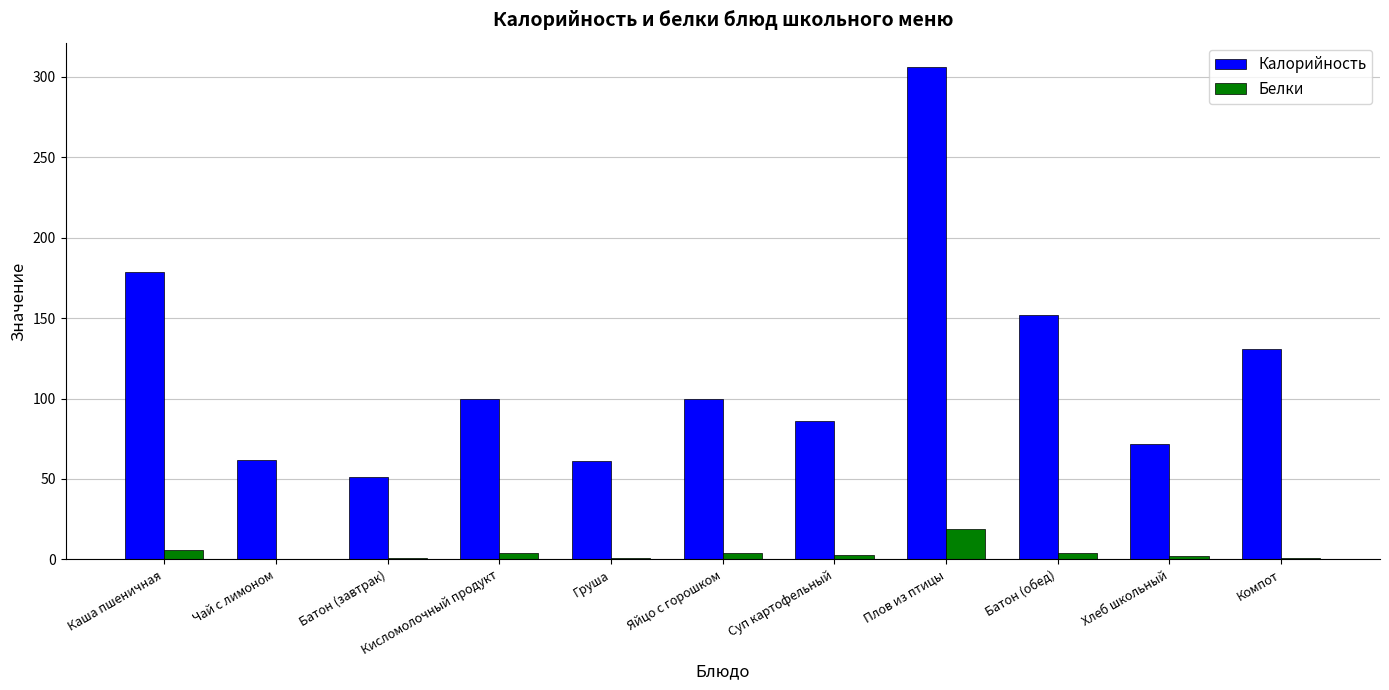

What is the average value of the Калорийность series?

118